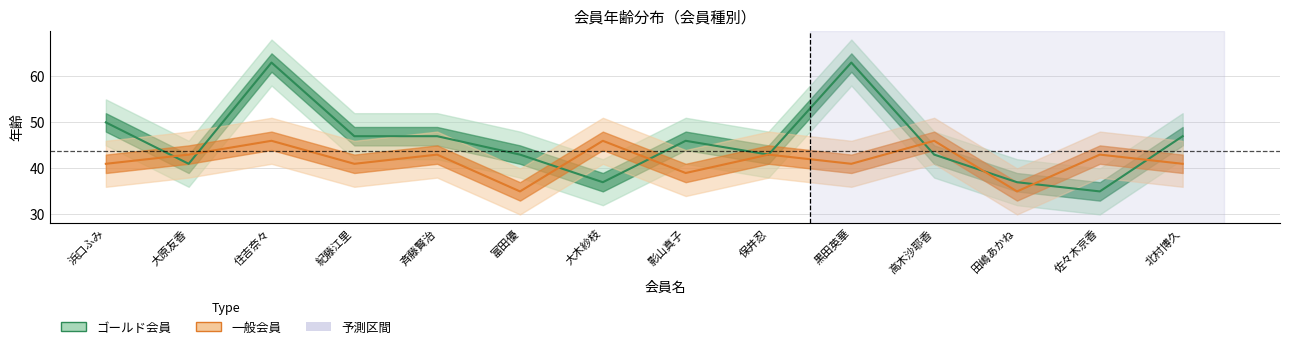

At which category does 一般会員 reach its first local peak?

住吉奈々